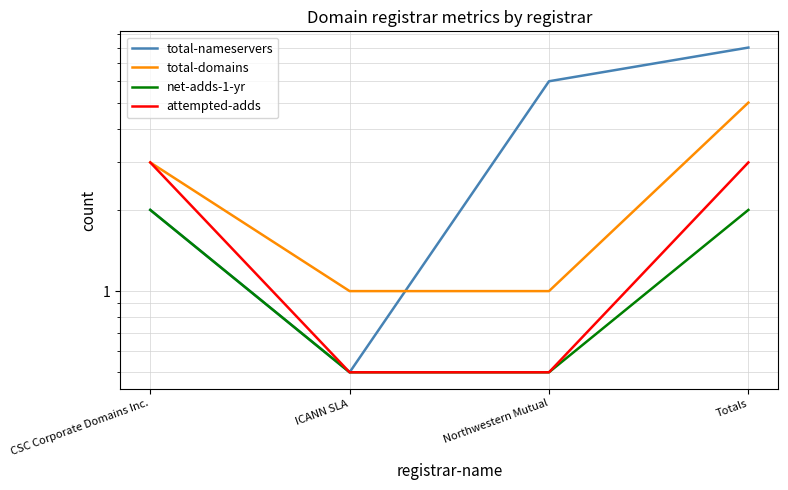

What is the difference between the maximum and second lowest values in the total-nameservers series?

6.0